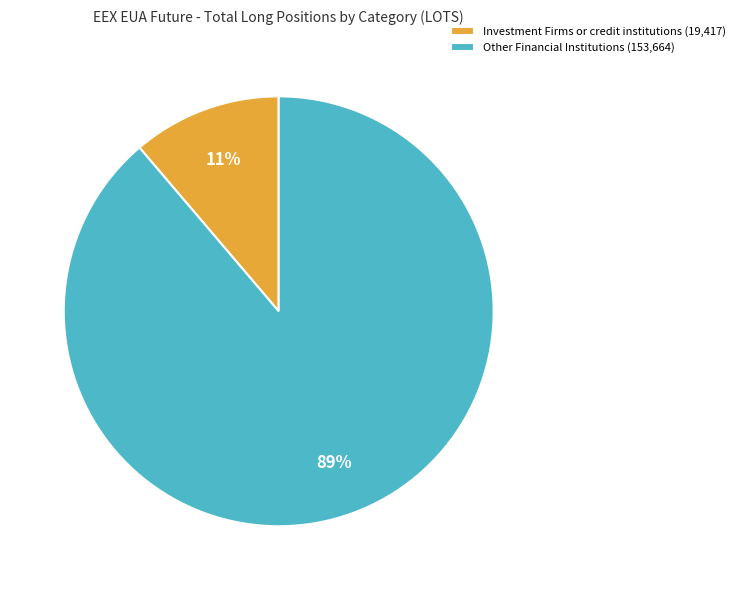

Which category has the smallest portion of the pie?

Investment Firms or credit institutions (19,417)